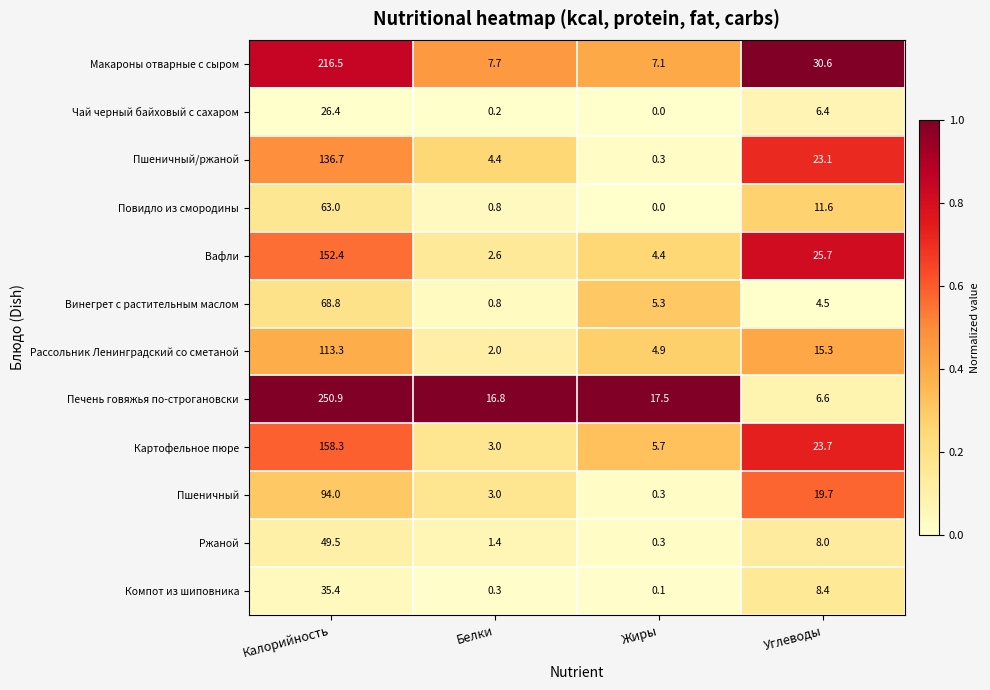

True or false: Чай черный байховый с сахаром has a value of 0.0 at Жиры.

True